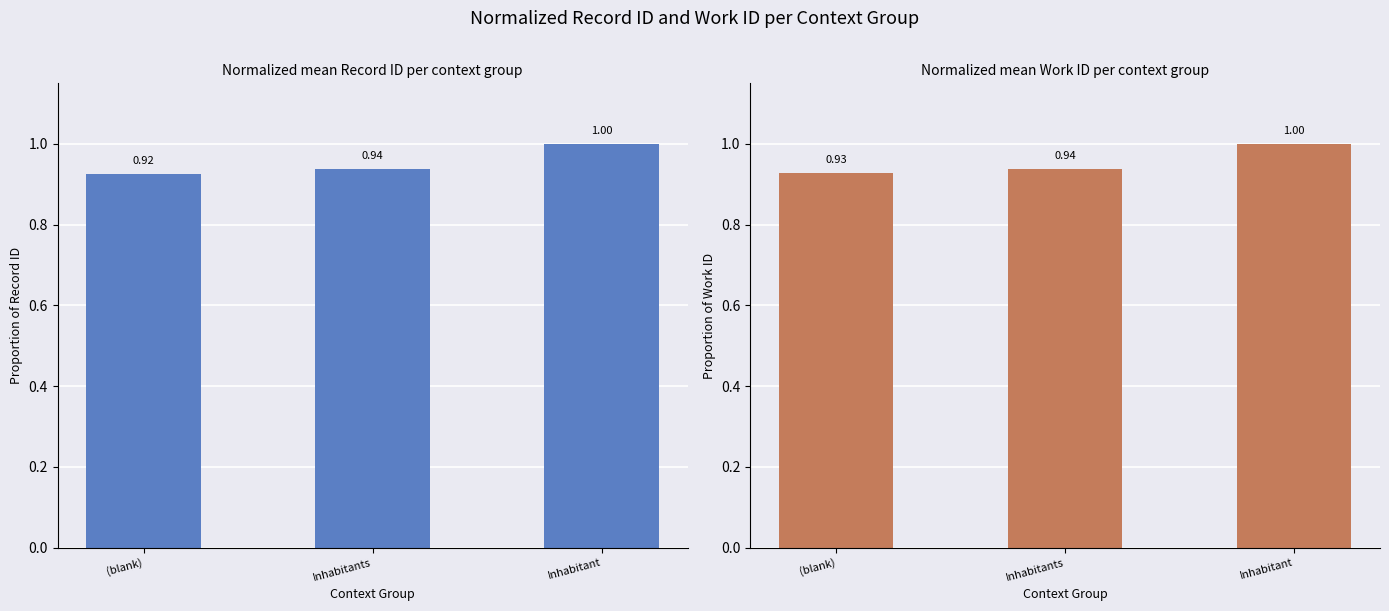

Rank the series by their maximum value, from lowest to highest.

id, work_id